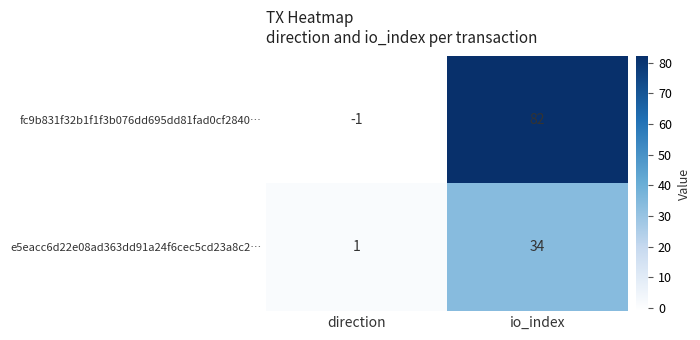

Rank the series by their average value, from highest to lowest.

fc9b831f32b1f1f3b076dd695dd81fad0cf2840…, e5eacc6d22e08ad363dd91a24f6cec5cd23a8c2…